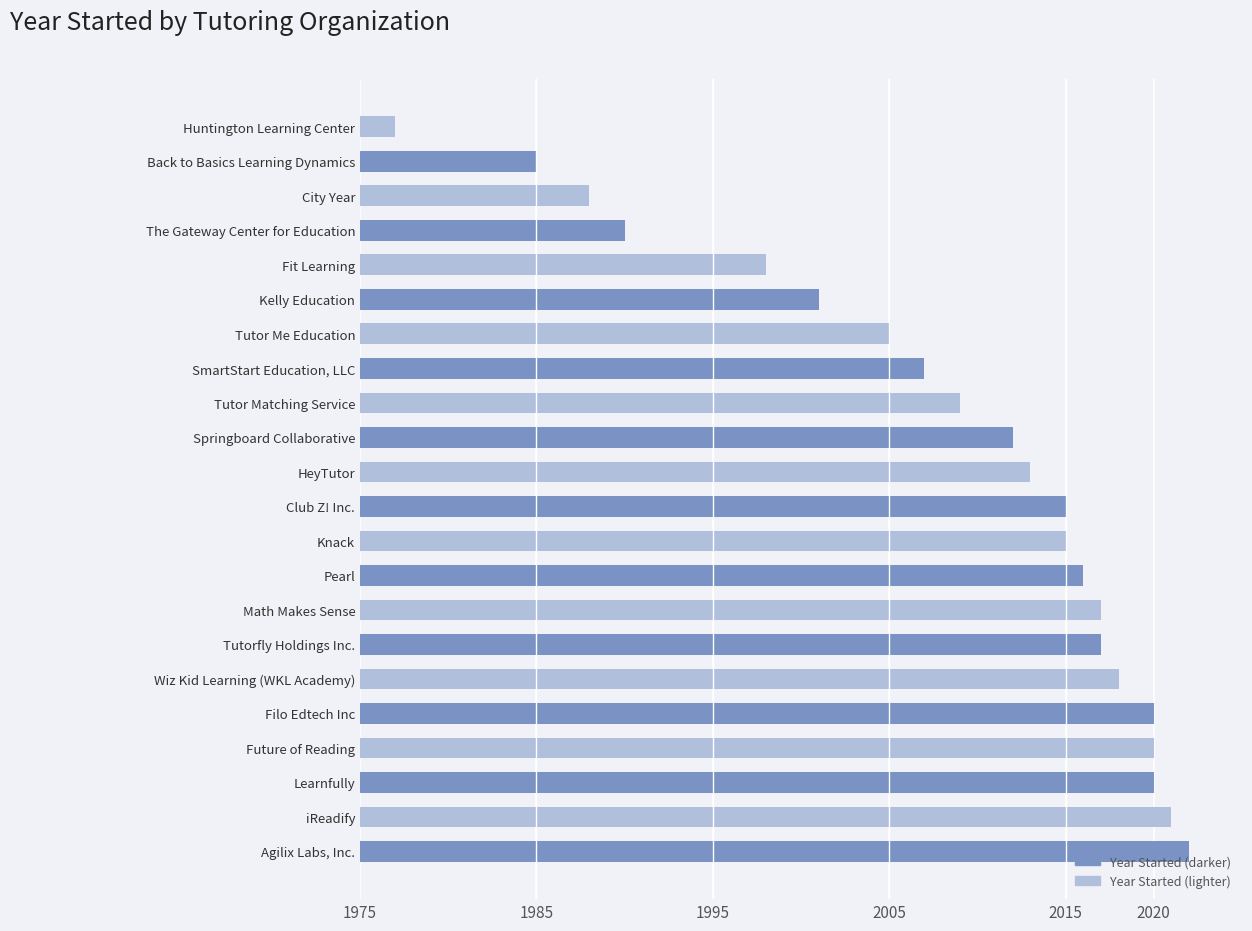

How many bars are there in total?

22